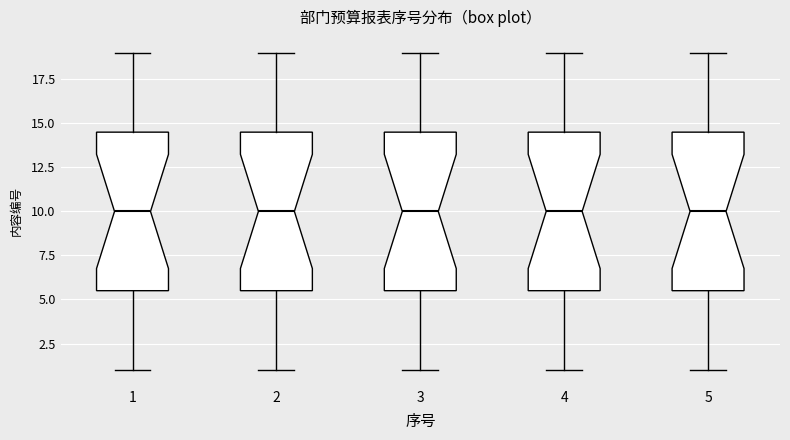

Where does the median line of the box at x = 5 sit on the y-axis? The values are not printed on the chart, so give them approximately, as read against the axis.

10.0